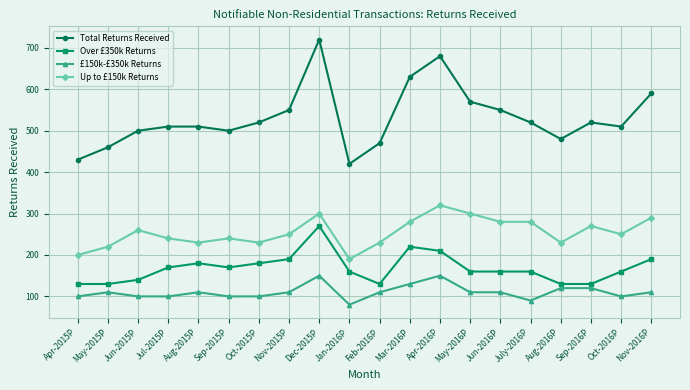

Which category has the highest value in the Over £350k Returns series?

Dec-2015P